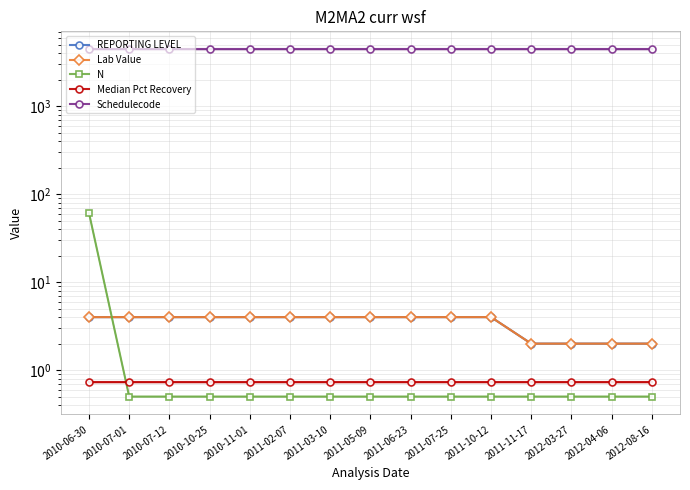

True or false: Lab Value has more than 2 points higher than both neighbors.

False